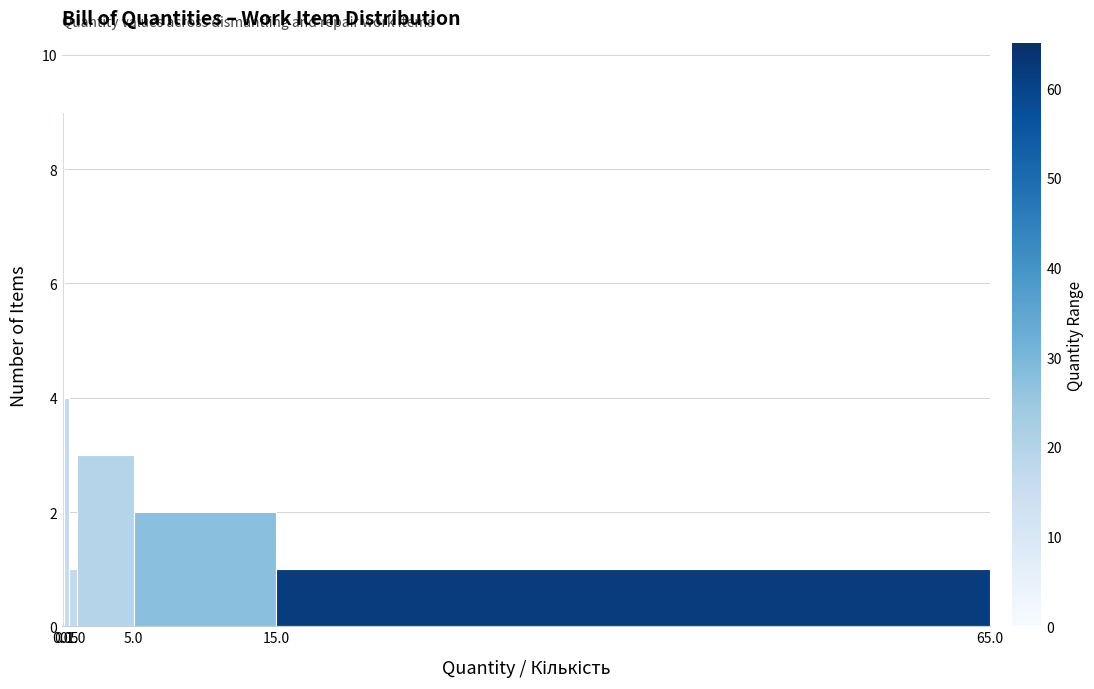

What is the value of the 6th bar from the left?

1